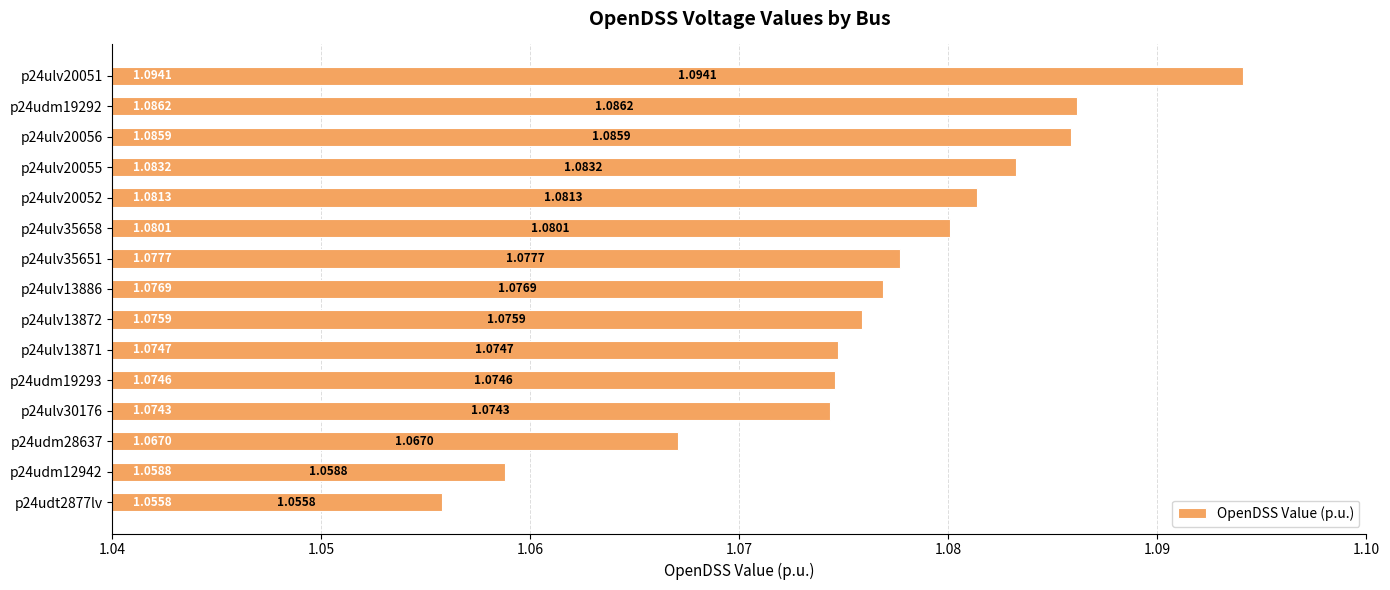

Rank the categories by value from highest to lowest.

p24ulv20051, p24udm19292, p24ulv20056, p24ulv20055, p24ulv20052, p24ulv35658, p24ulv35651, p24ulv13886, p24ulv13872, p24ulv13871, p24udm19293, p24ulv30176, p24udm28637, p24udm12942, p24udt2877lv